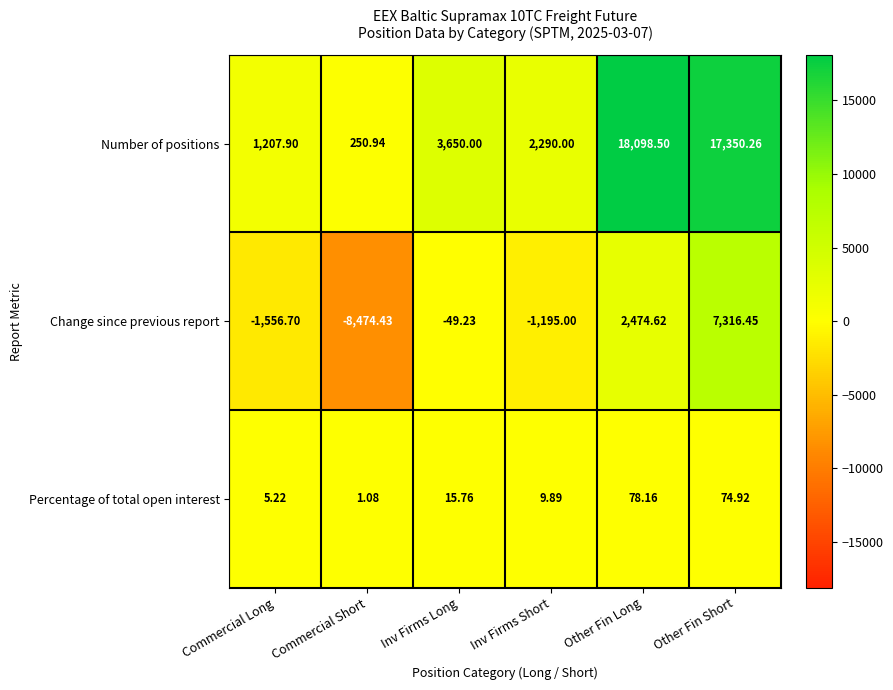

Which series changed the most between Inv Firms Long and Other Fin Long?

Number of positions